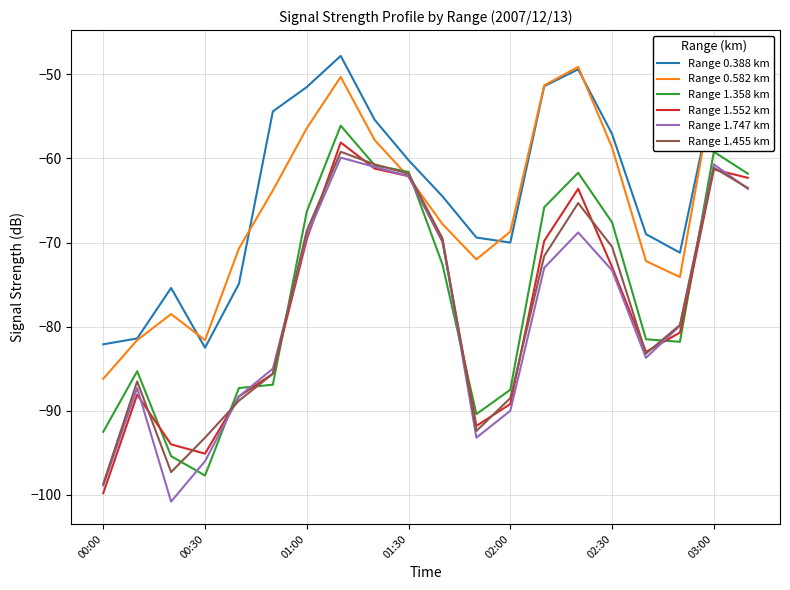

Which series has the largest total across all categories?

Range 0.388 km